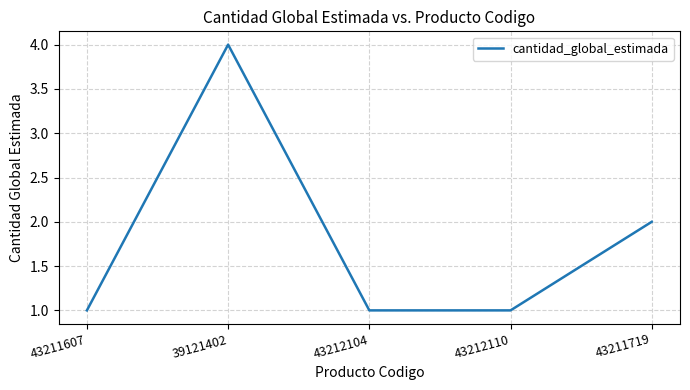

What position from the right is 39121402?

4